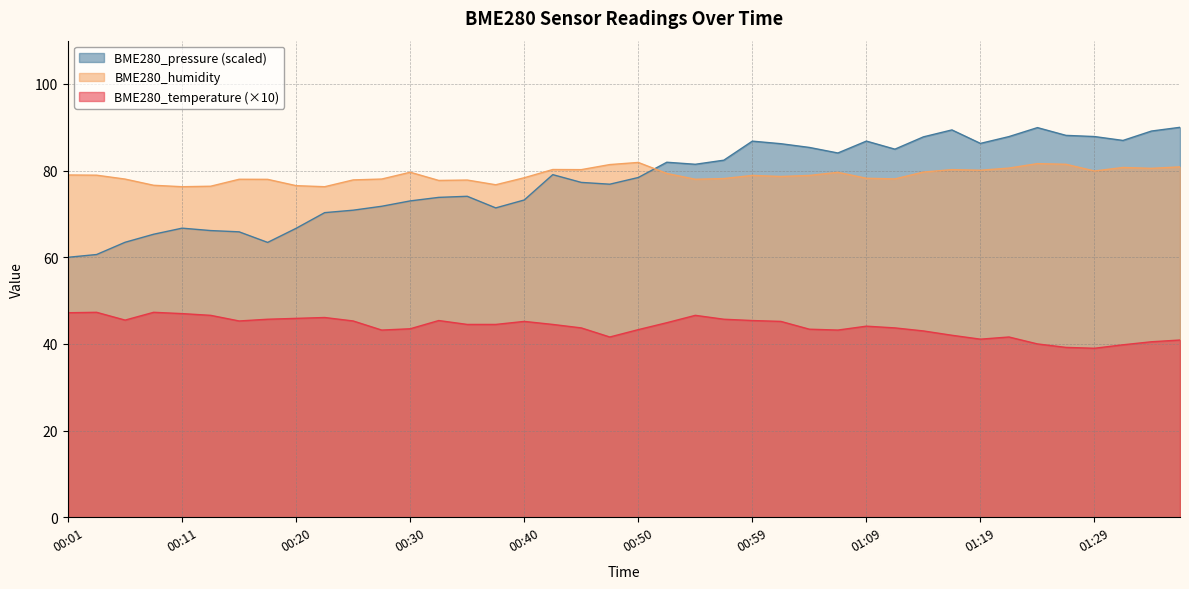

Where is the first local maximum for BME280_temperature?

00:03